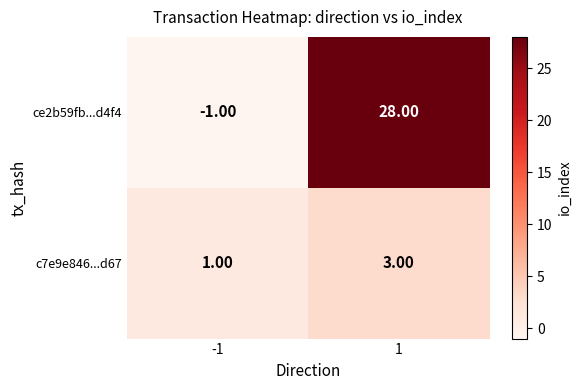

List the series in order of their overall mean, lowest first.

c7e9e846...d67, ce2b59fb...d4f4